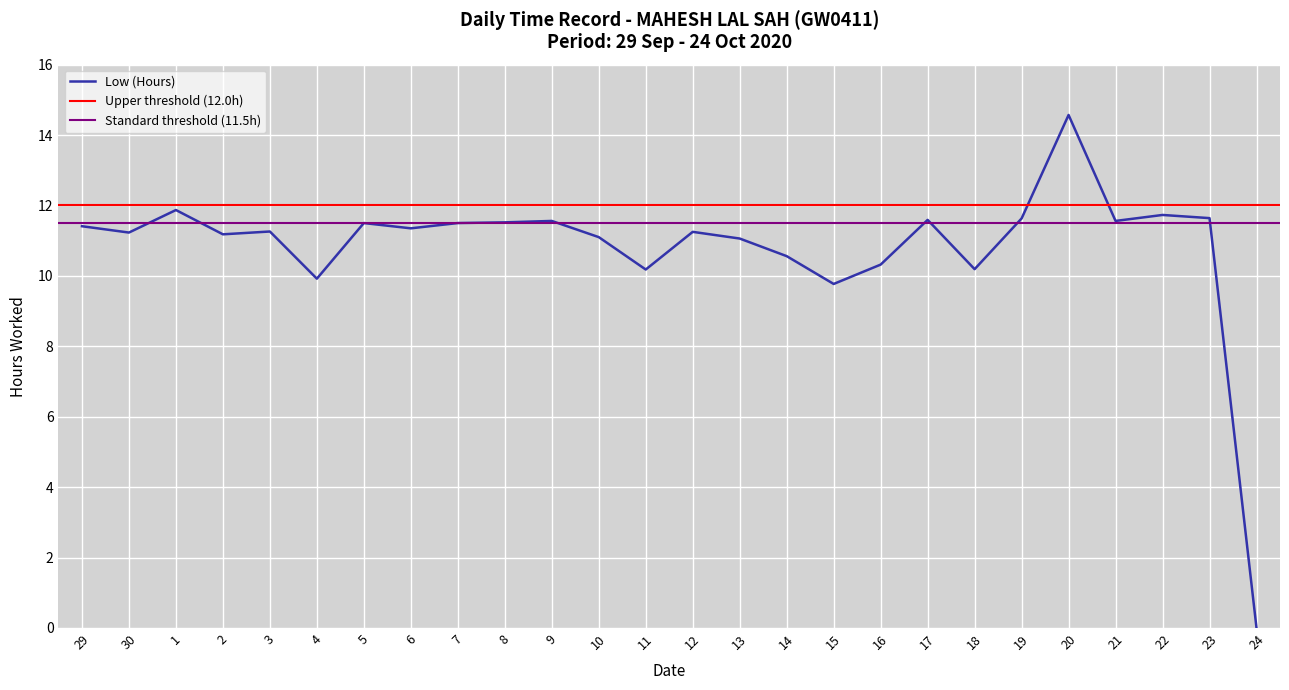

How many positive values are there?

25